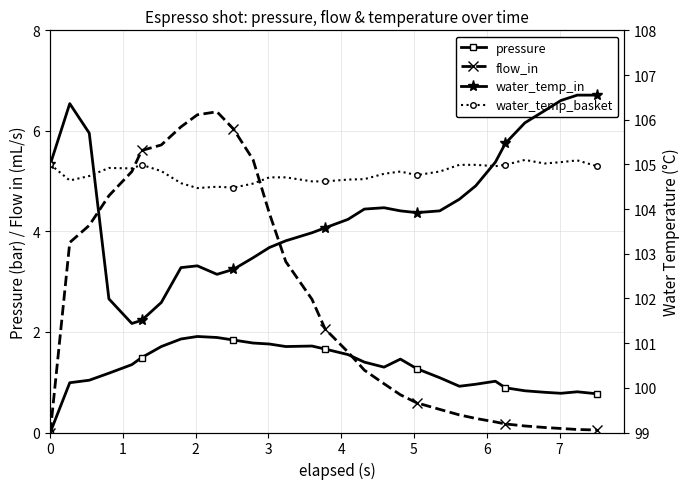

The water_temp_basket series shows 104.7 at 2. True or false?

True